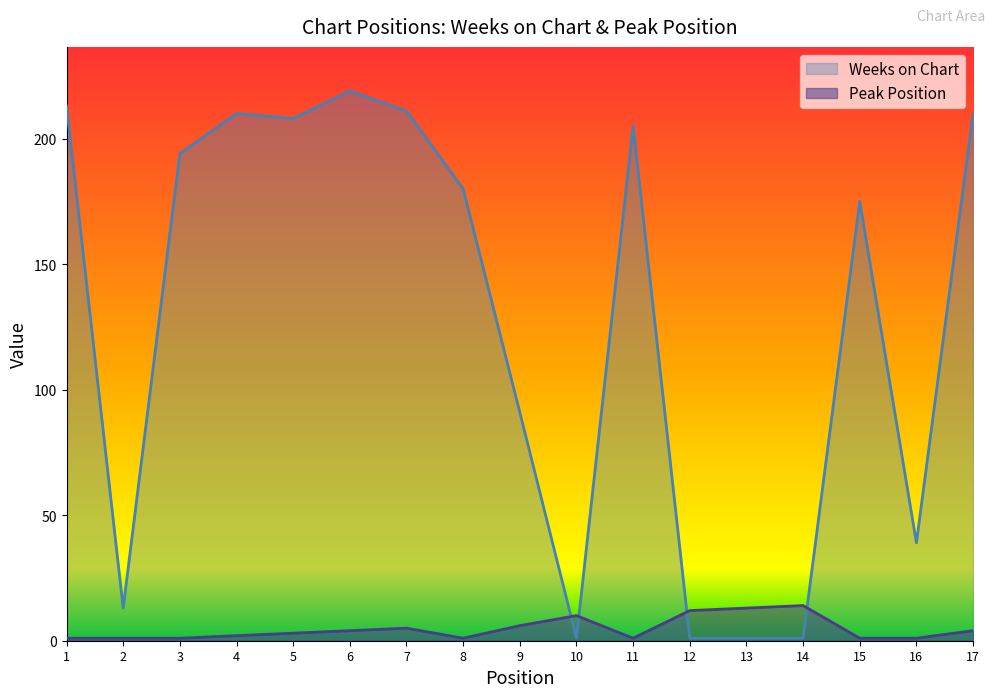

What is the spread (max minus min) of values at 17?

206